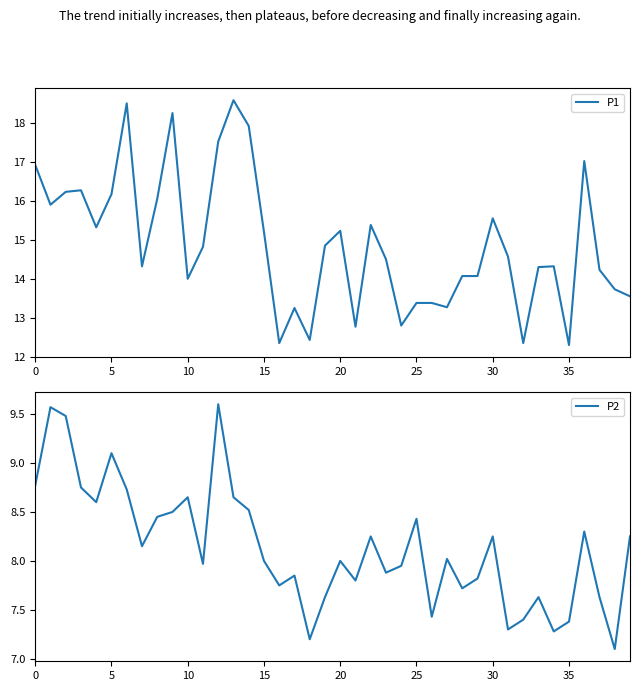

What is the minimum value for P1?

12.3